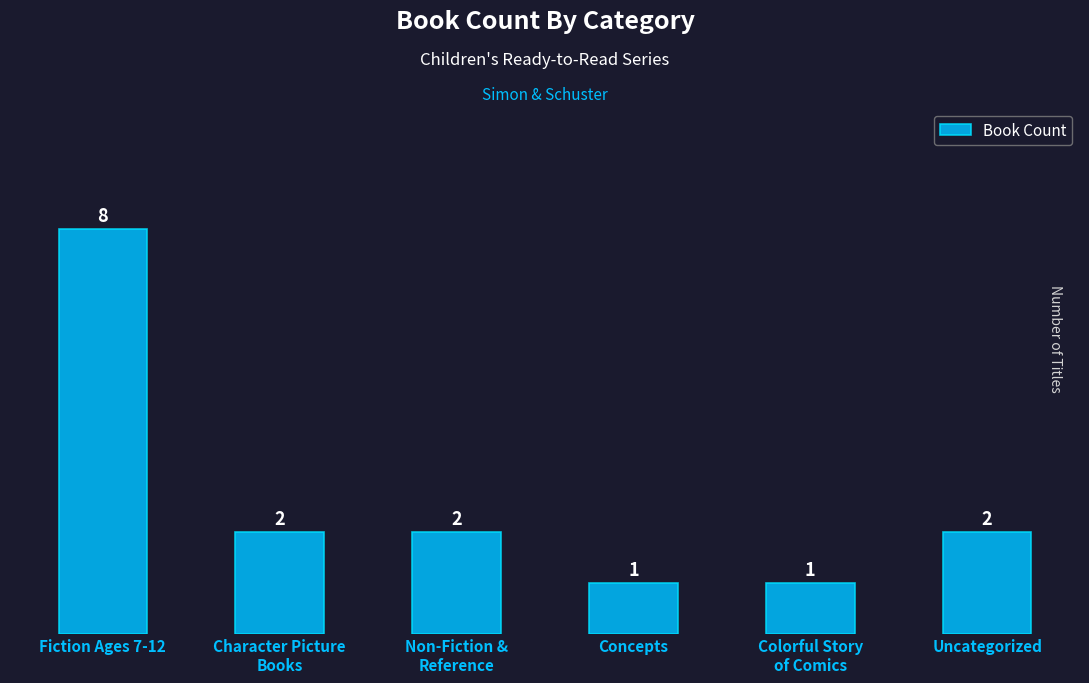

What is the label of the 5th bar from the left?

Colorful Story
of Comics